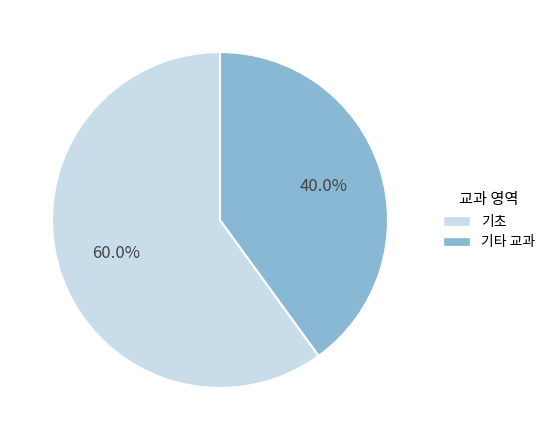

Is there a majority slice in this chart?

Yes